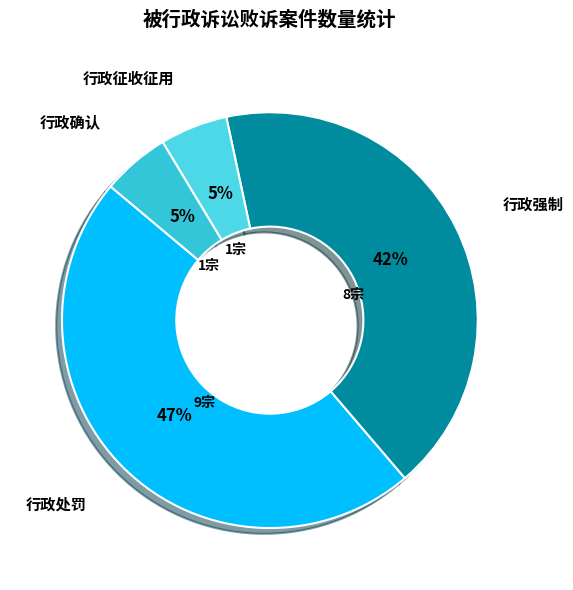

How many slices are in this pie chart?

4